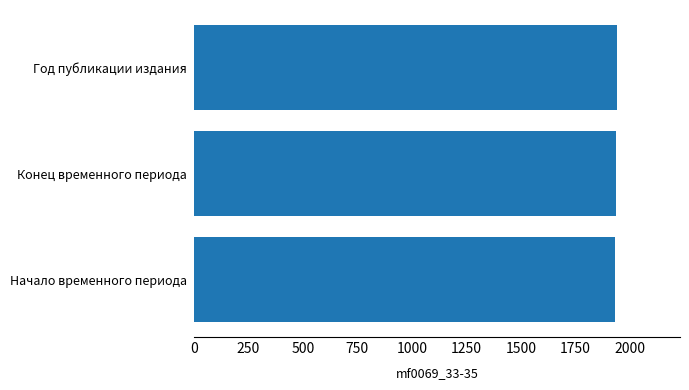

What value does the data have at Конец временного периода?

1937